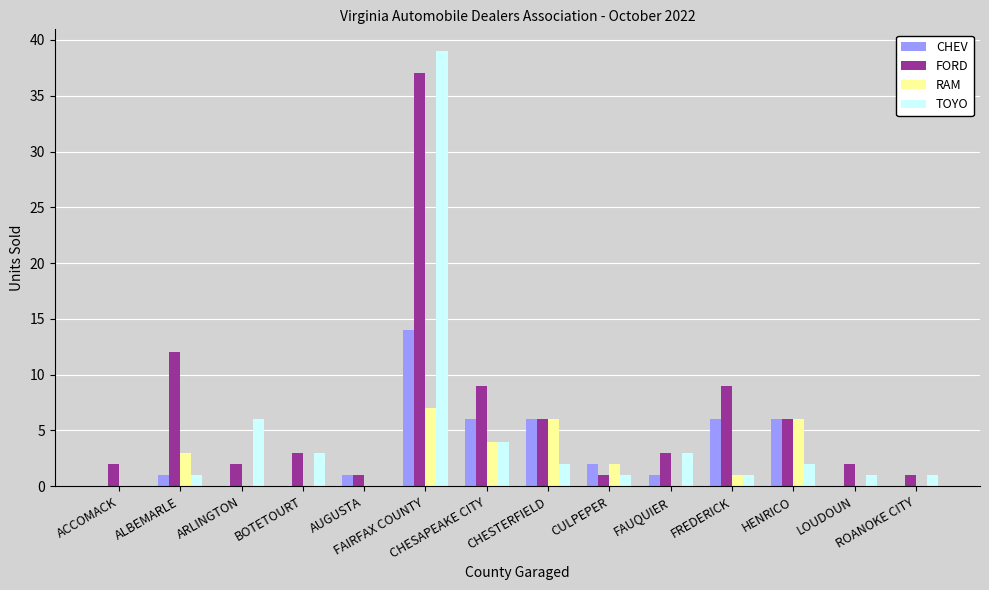

What is the sum of all RAM values?

29